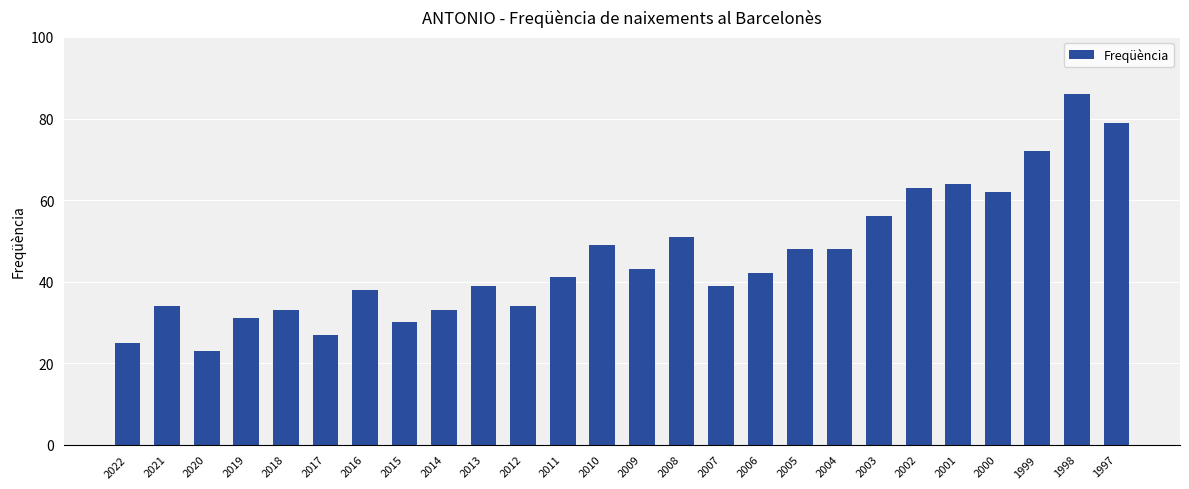

What is the maximum value shown in the chart?

86